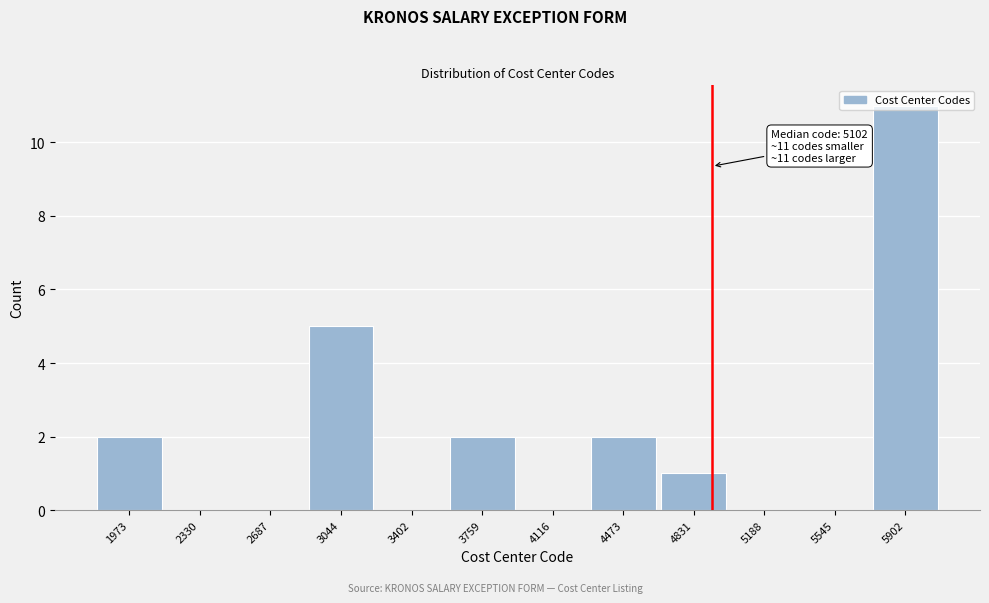

At which category does the chart reach its peak across all series?

5902